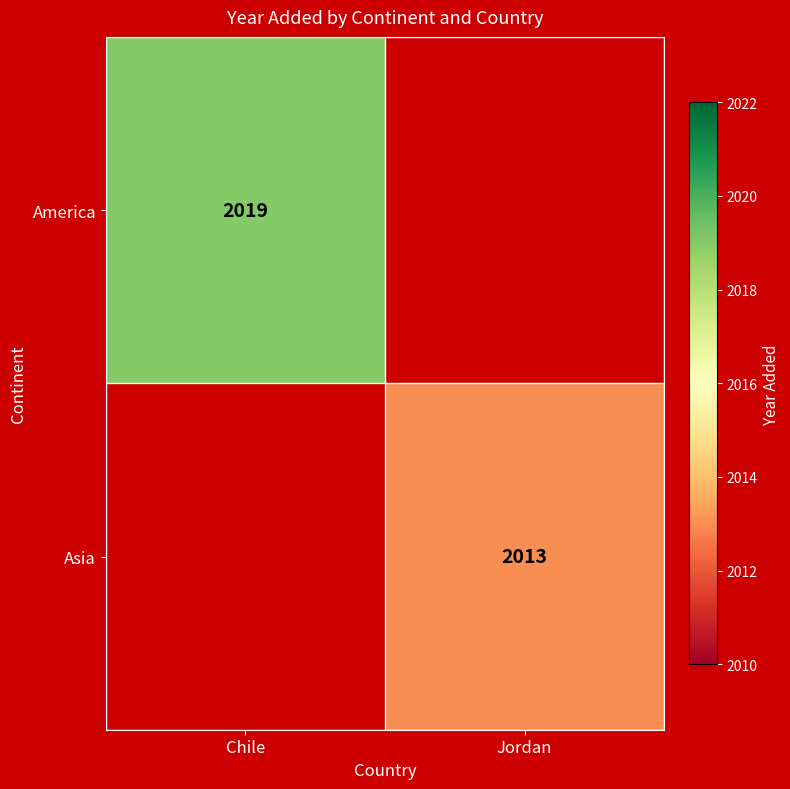

Is it true that America equals 2019 at Chile?

True